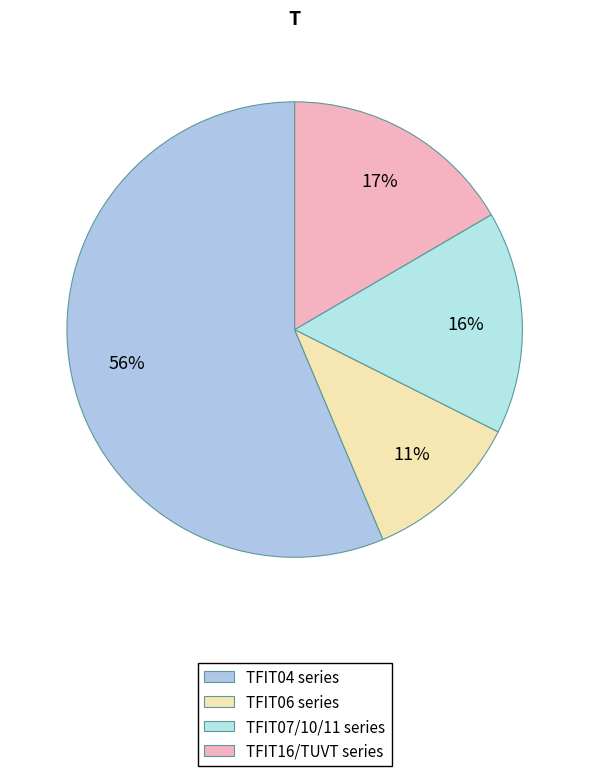

Is there any slice that represents more than half of the pie?

Yes